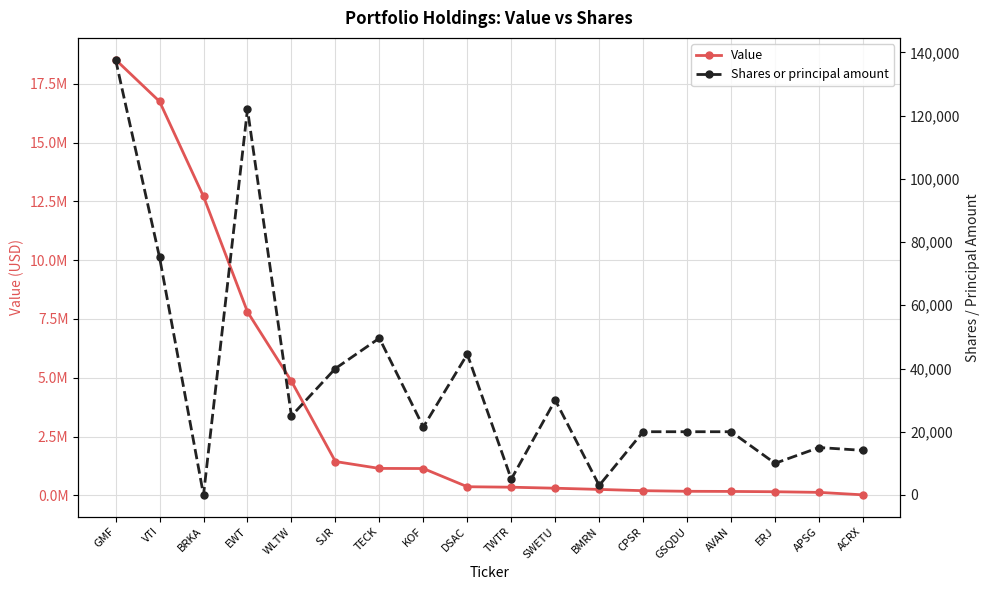

What is the sum of all Shares or principal amount values?

652641